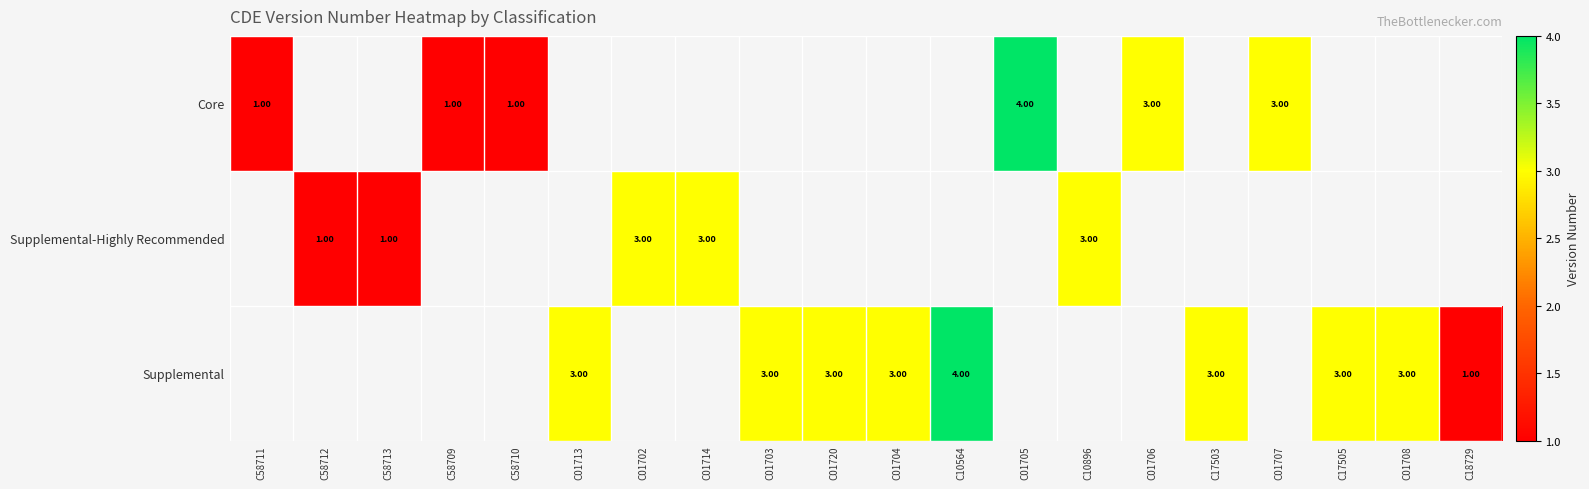

At how many categories does at least one series exceed 1?

14